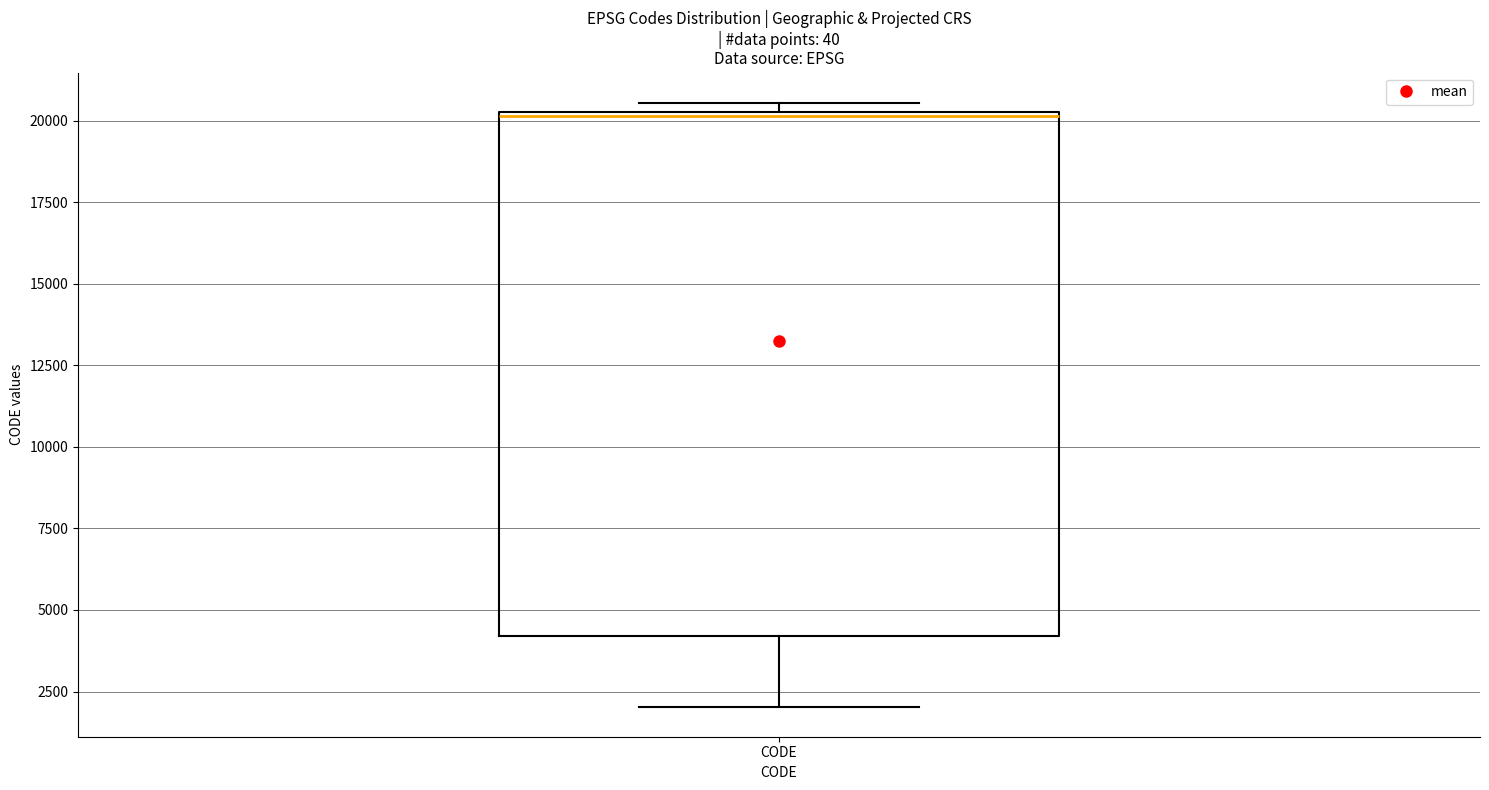

Transcribe this box plot: give where the median line is, the range the box spans, and where the two whiskers end, as read against the y-axis. The values are not printed on the chart, so give them approximately, as read against the axis.

median 20000, box 4000 to 20500, whiskers 2000 to 20500 (just above the box's upper edge)